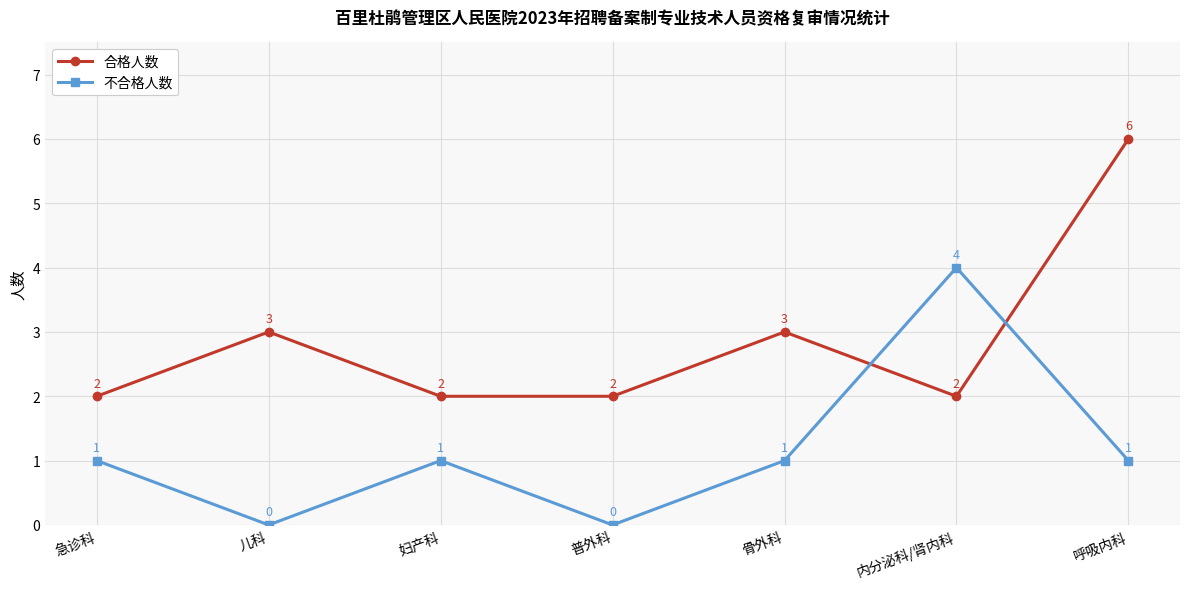

Which series has the largest total across all categories?

合格人数